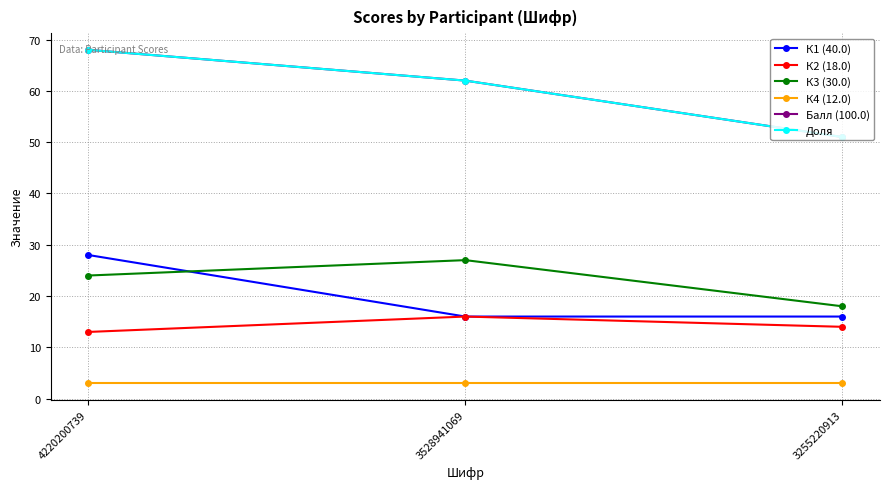

What is the value of the К3 (30.0) point at the 2nd from the left?

27